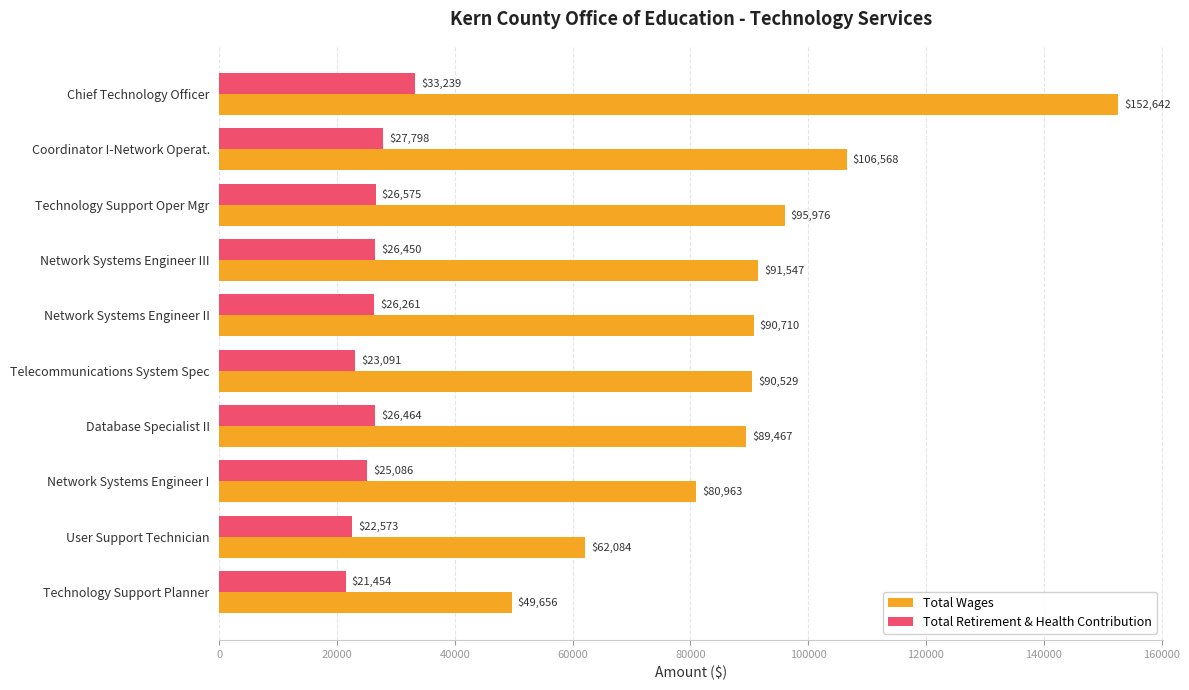

What is the minimum value shown in the chart?

21454